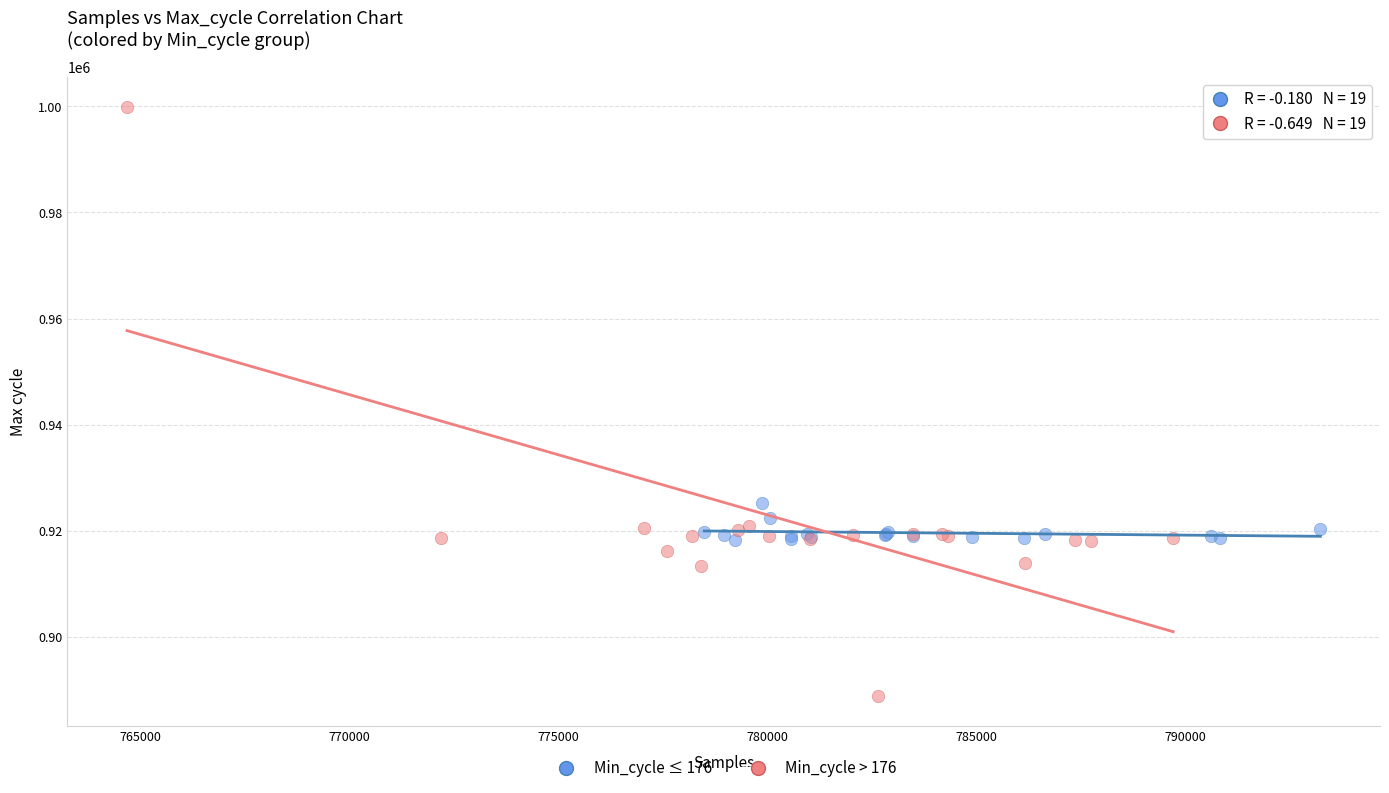

Which series contains the lowest Y value?

Min_cycle > 176